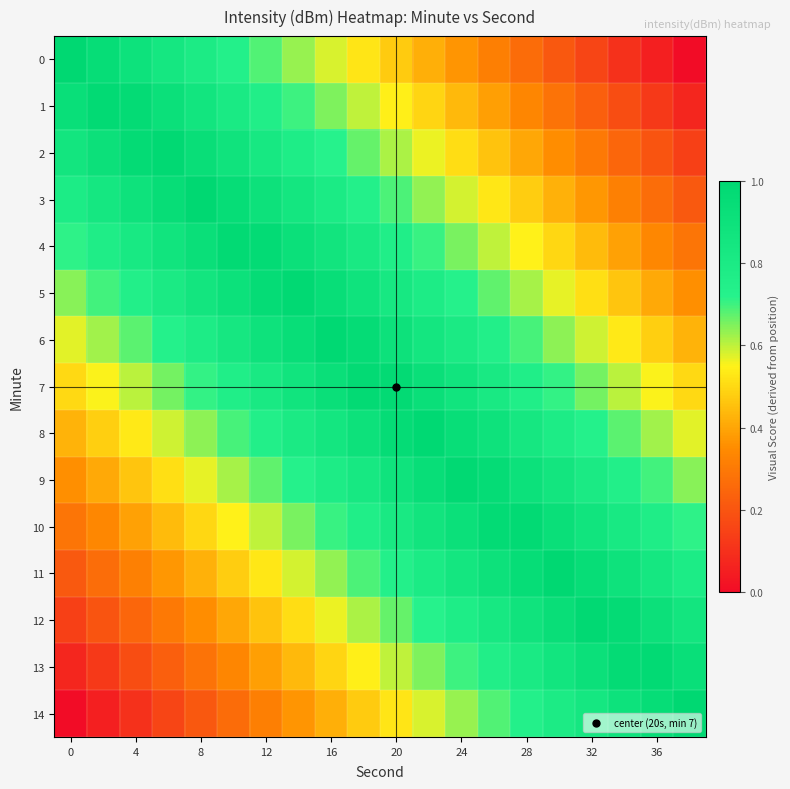

List the series in order of their peak value, lowest first.

7, 4, 10, 1, 13, 2, 12, 9, 5, 6, 8, 3, 11, 0, 14